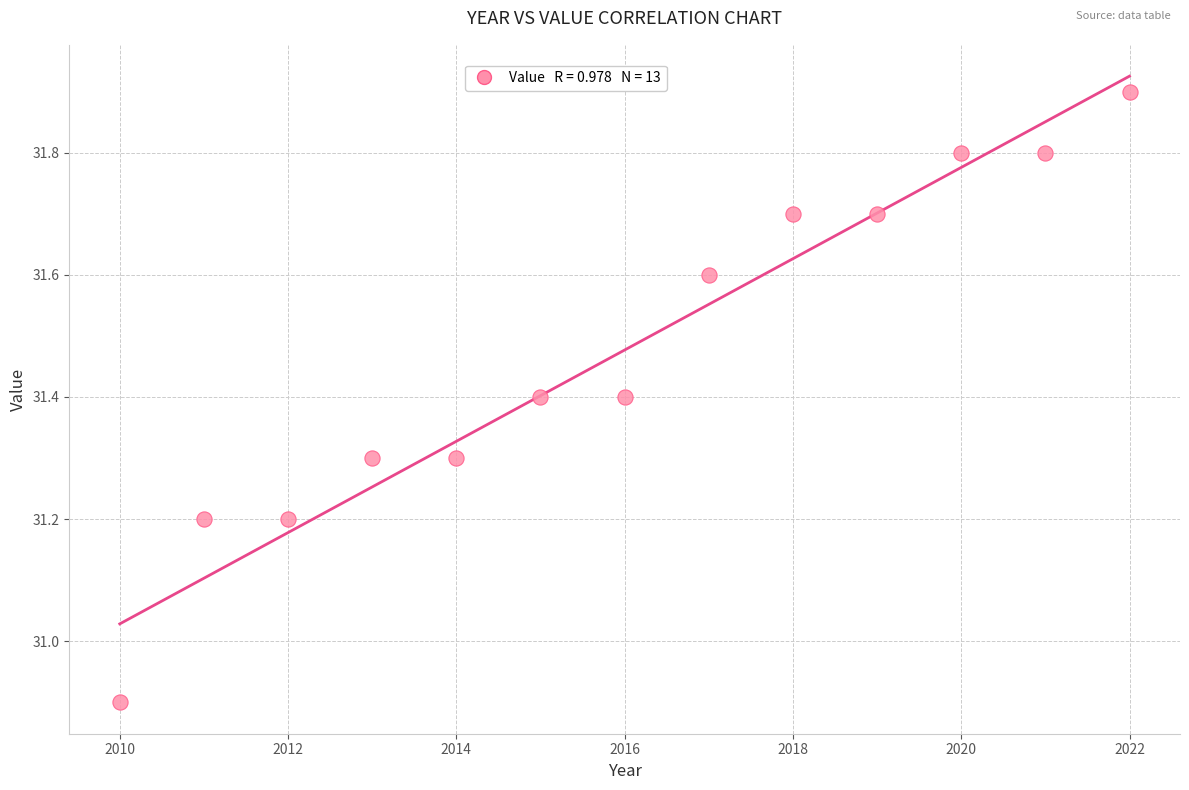

What Y value in the scatter plot is closest to 31?

30.9